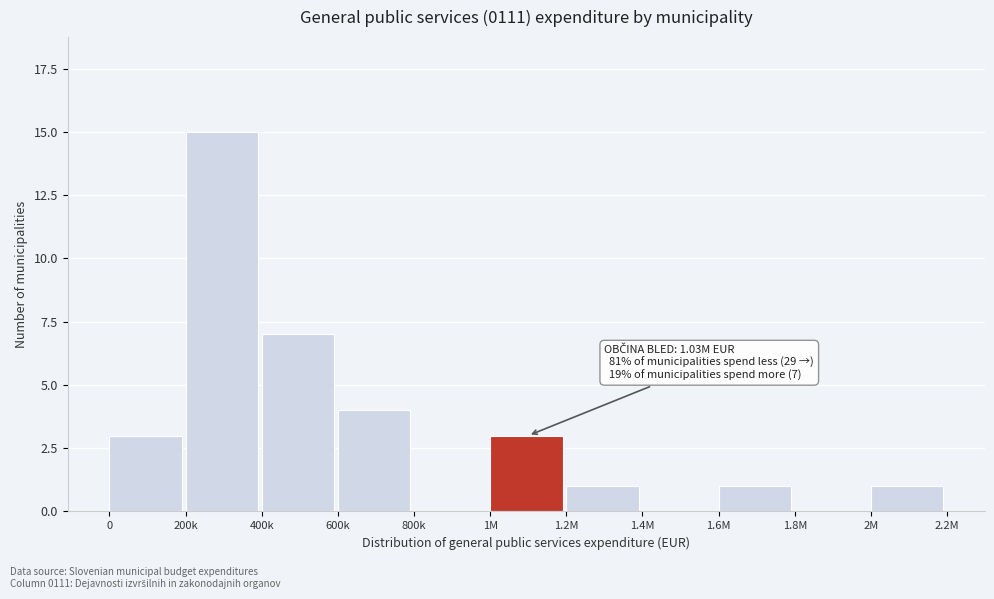

Reading left to right, list all the values displayed in this chart.

0=3	200k=15	400k=7	600k=4	800k=0	1M=3	1.2M=1	1.4M=0	1.6M=1	1.8M=0	2M=1